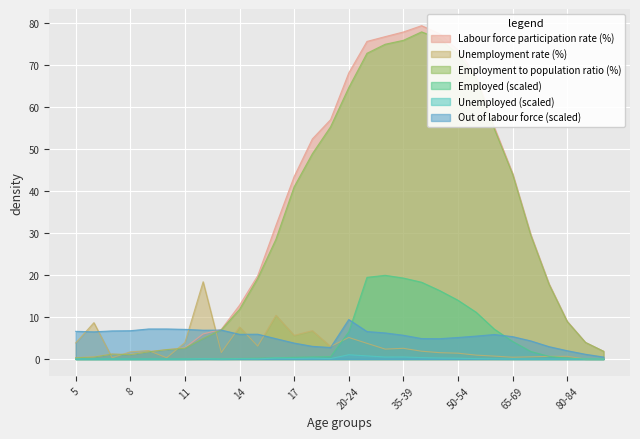

Between 8 and 16, which is larger?

16